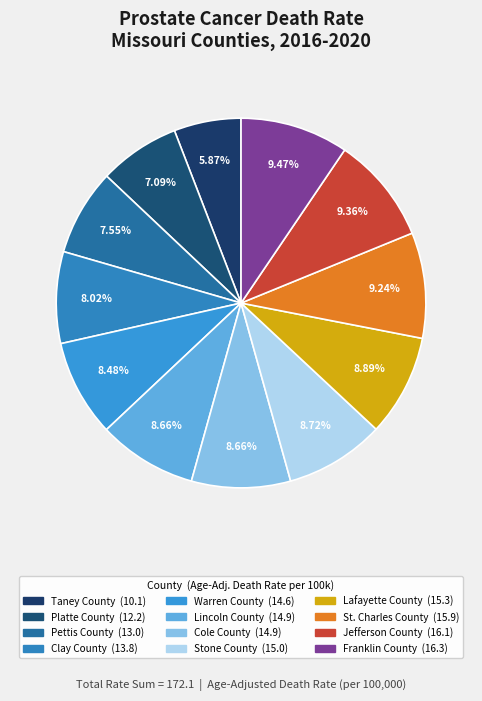

Is the sum of Taney County and Franklin County greater than half?

No